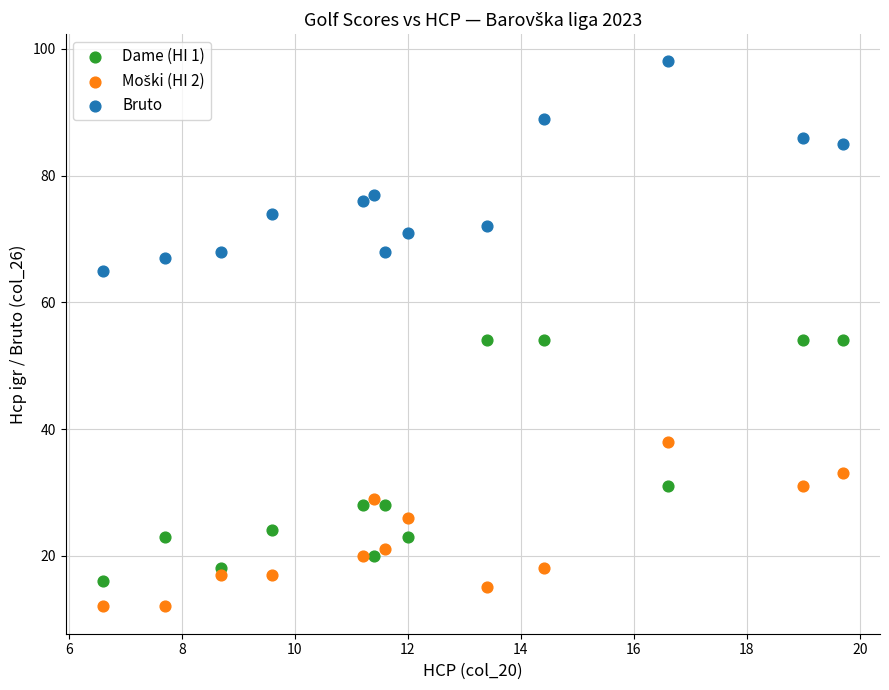

Which series contains the highest Y value?

Bruto